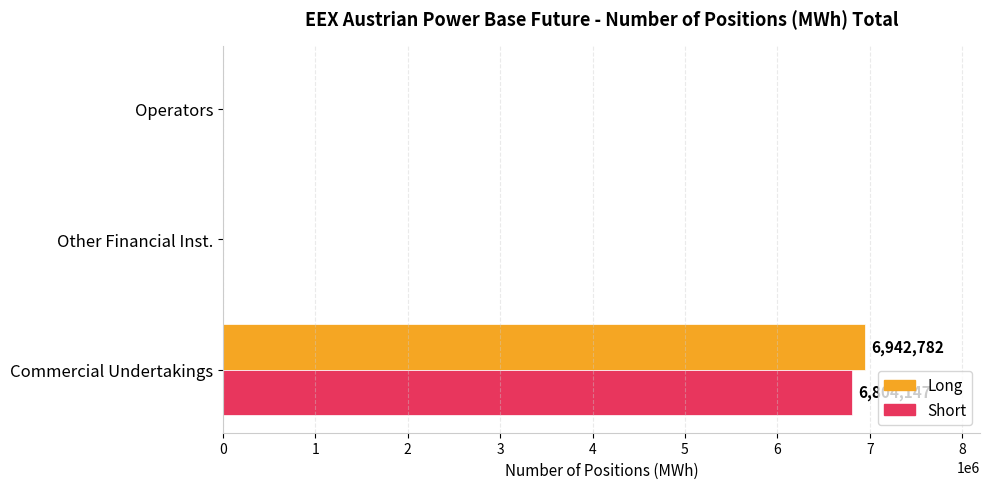

Which series changed the most between Commercial Undertakings and Other Financial Inst.?

Long